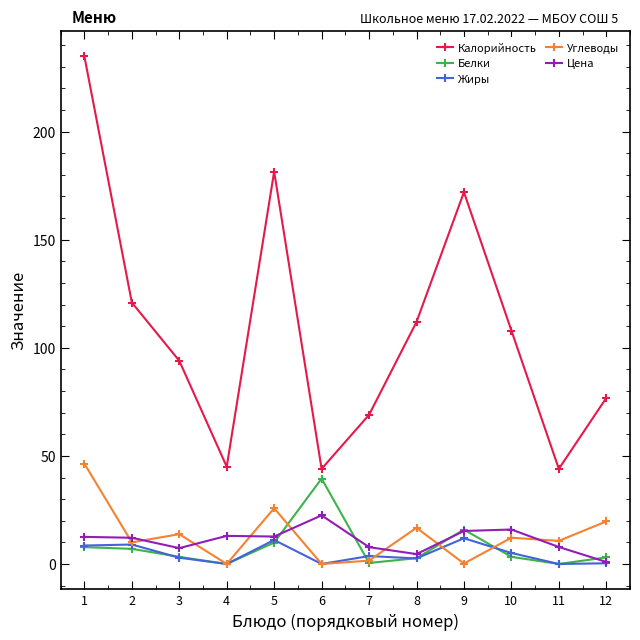

What is the greatest value displayed?

234.8